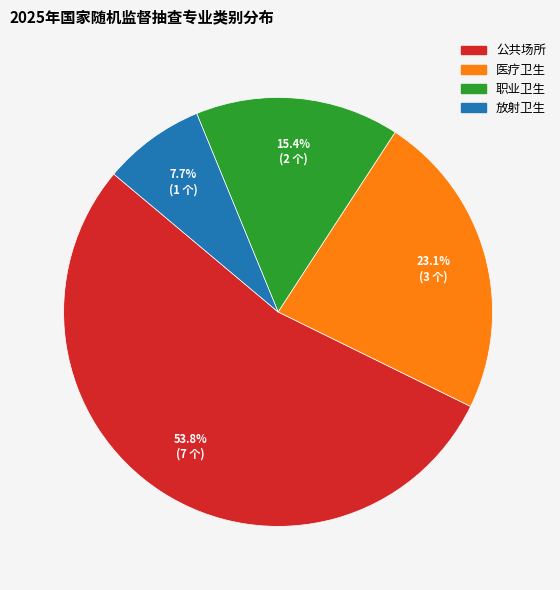

Rank the categories by value from highest to lowest.

公共场所, 医疗卫生, 职业卫生, 放射卫生